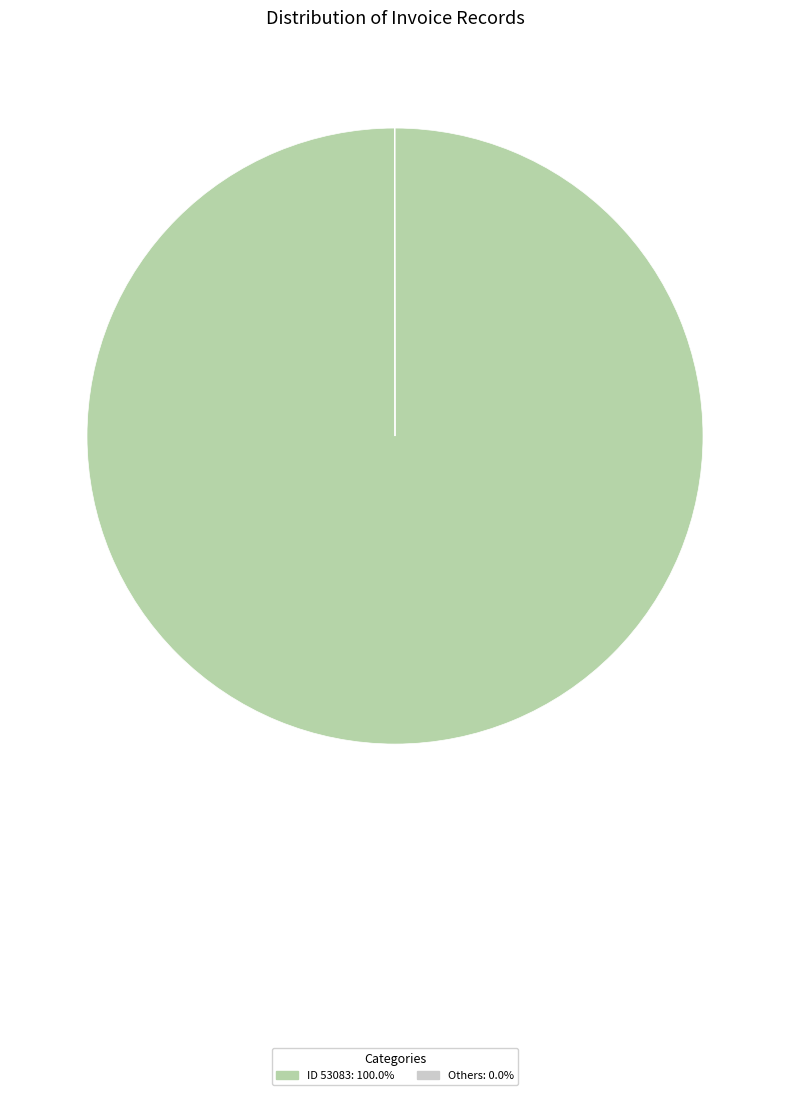

Does any single category account for the majority?

Yes